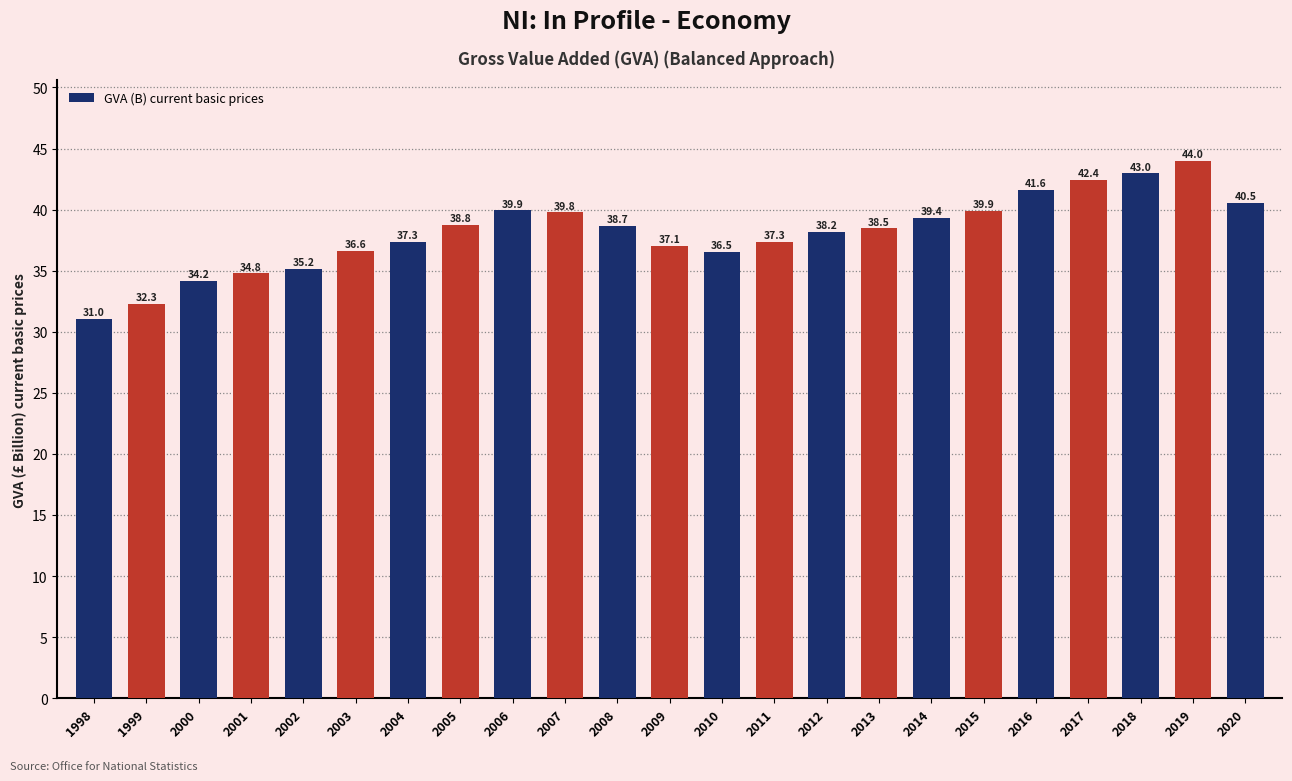

How many bars are there in total?

23